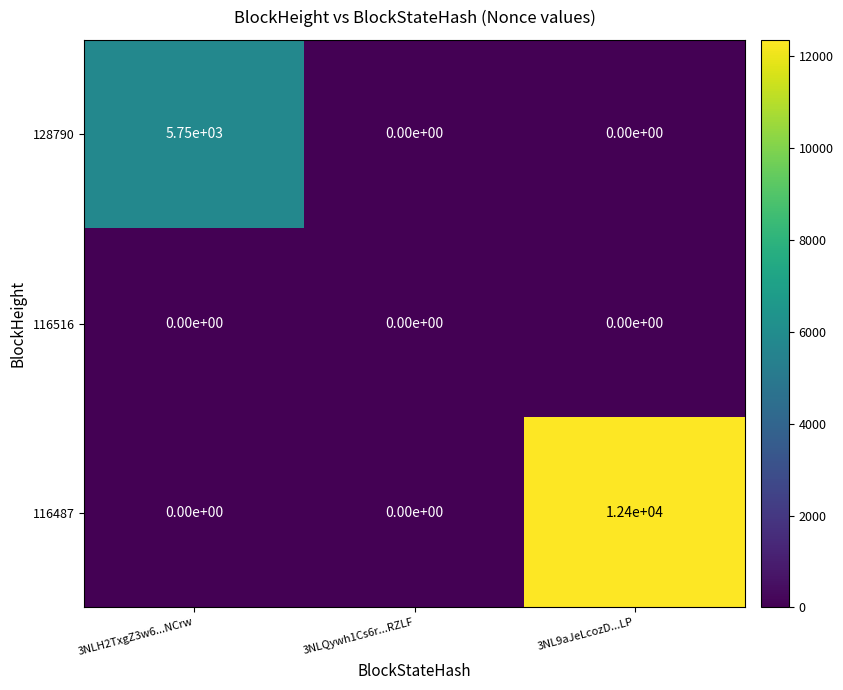

List the series in order of their peak value, lowest first.

116516, 128790, 116487